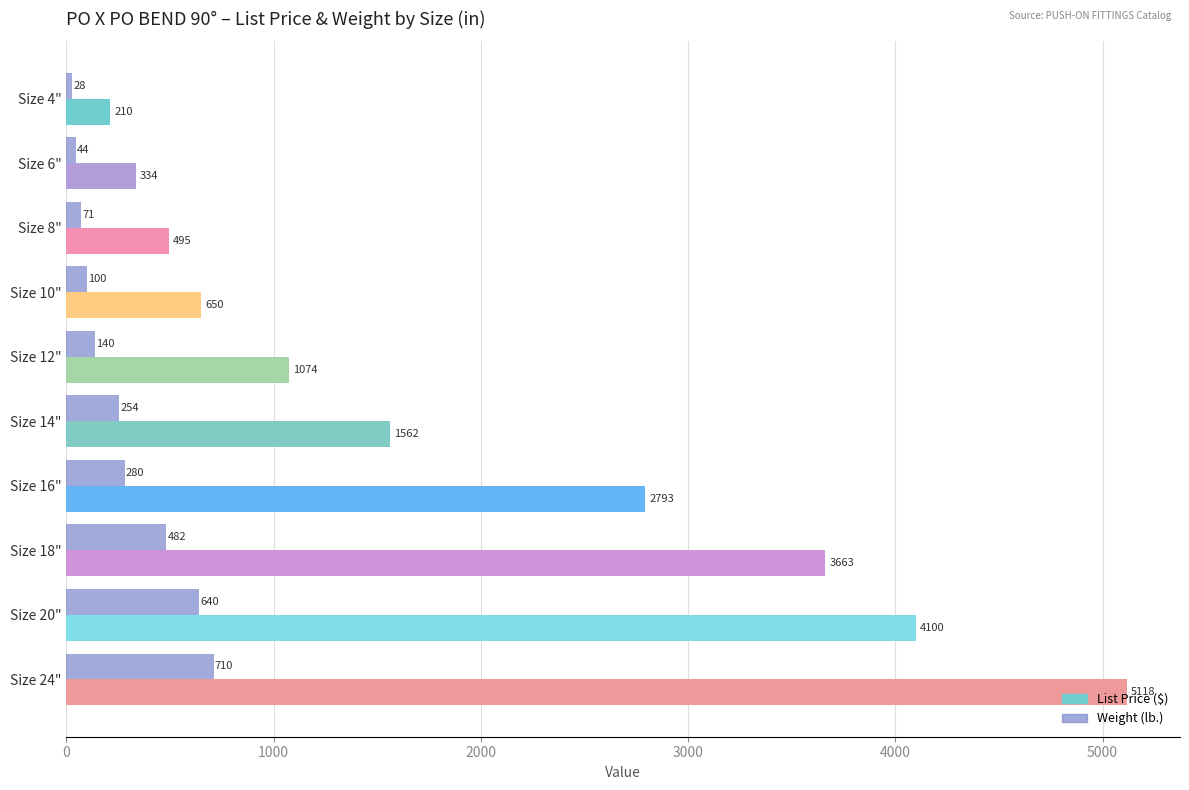

What is the maximum value shown in the chart?

5118